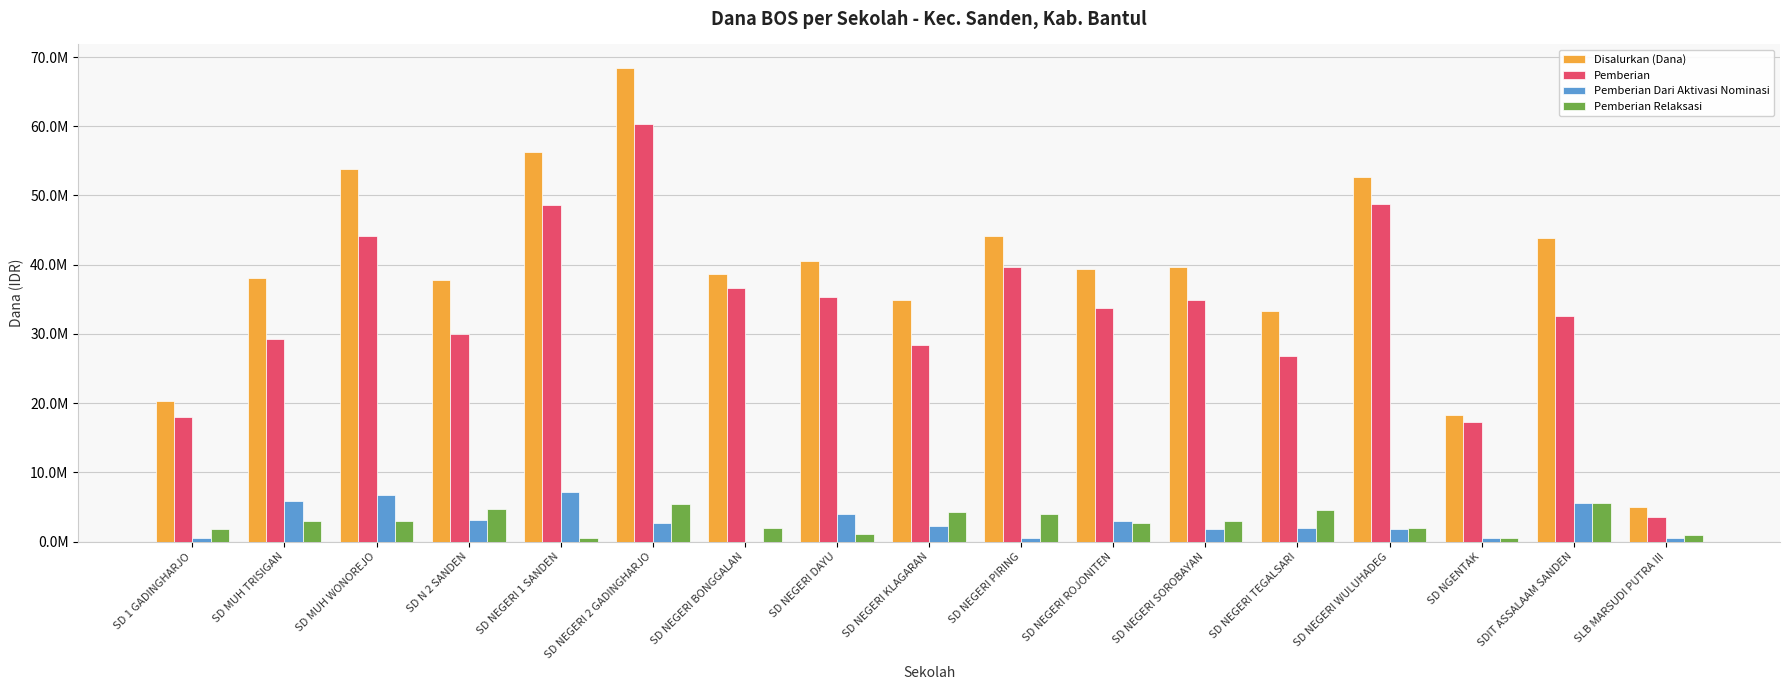

Are the bars grouped side by side (vs. stacked)?

Yes